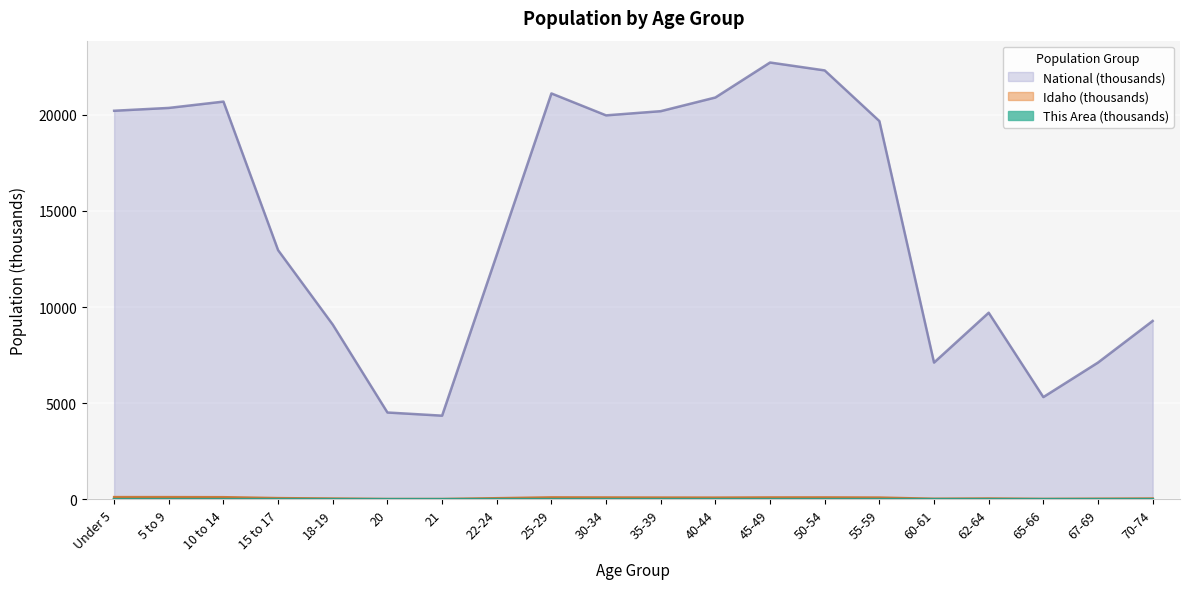

How many series are shown in this chart?

3